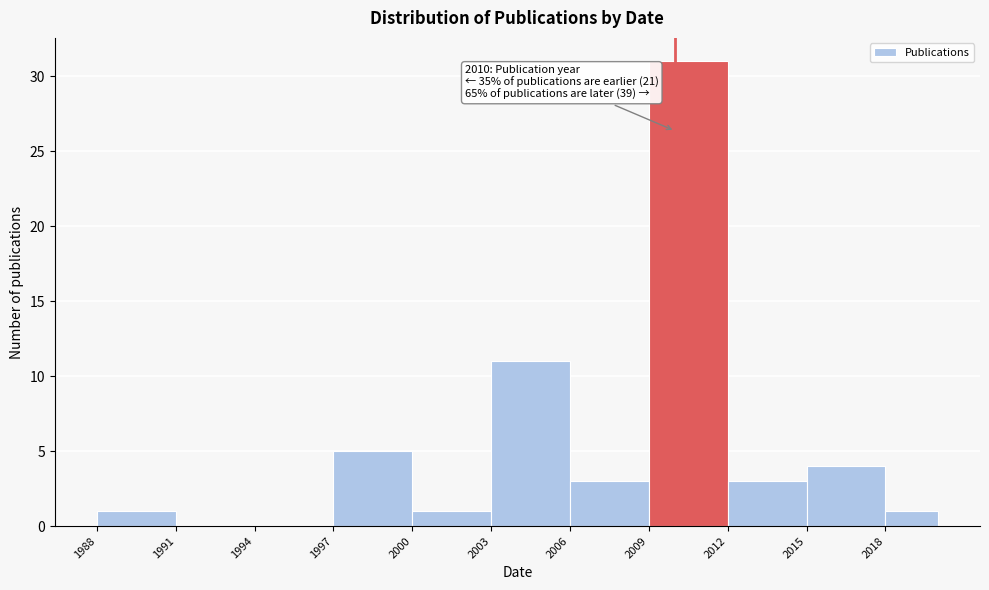

Over which range of the x-axis is the bar tallest?

2009 to 2012